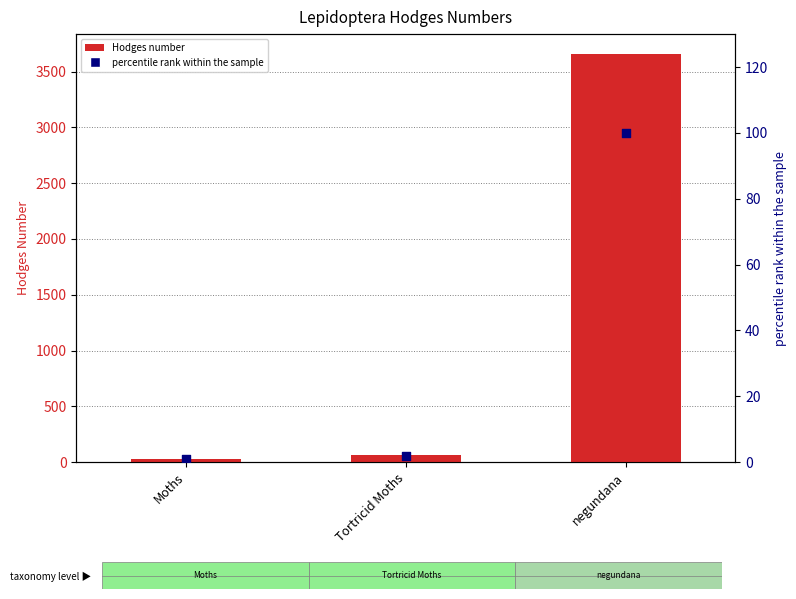

Which series reaches the maximum Y coordinate?

Hodges